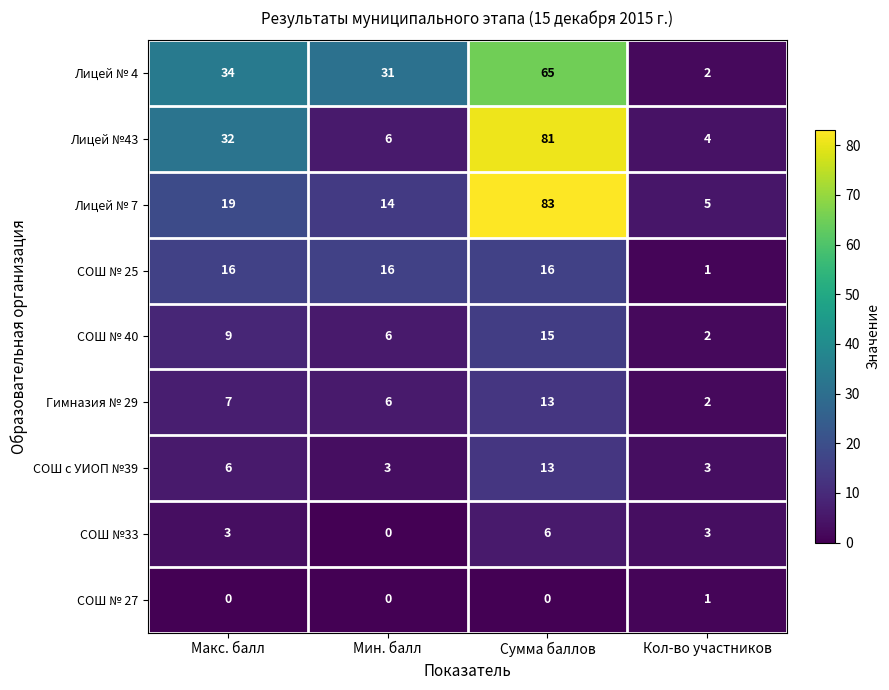

What is the total value across all series at Кол-во участников?

23